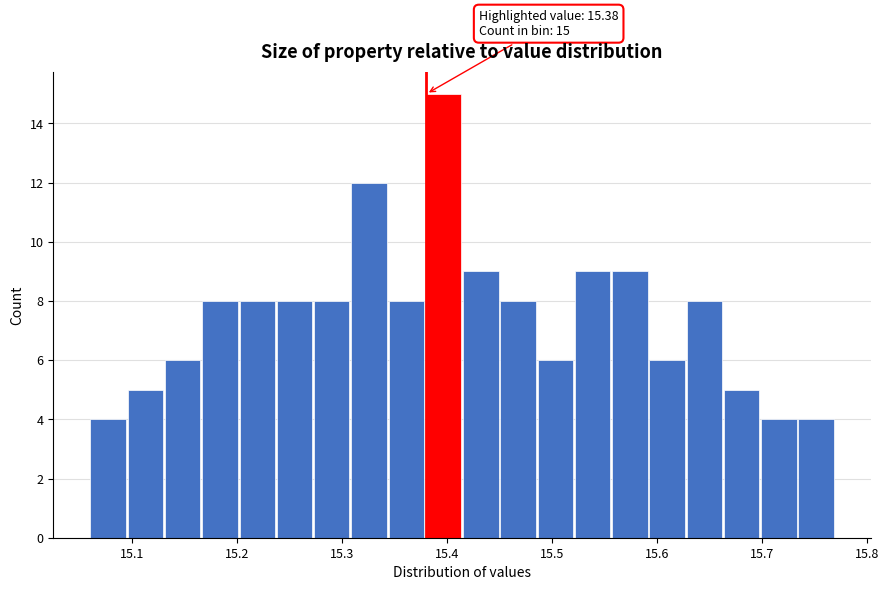

Around what value on the x-axis is the tallest bar? Give the approximate position of its centre, as read against the axis.

15.40